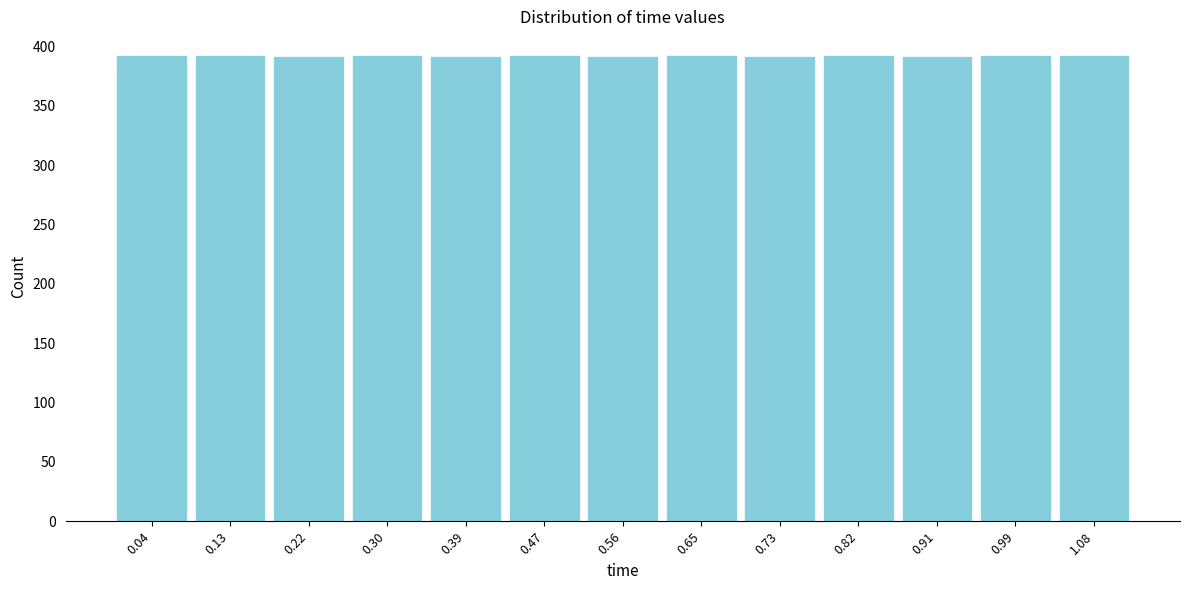

How tall is the bar that spans 1.04 to 1.12 on the x-axis? Neither the bar edges nor the heights are printed on the chart, so give them approximately, as read against the axes.

395